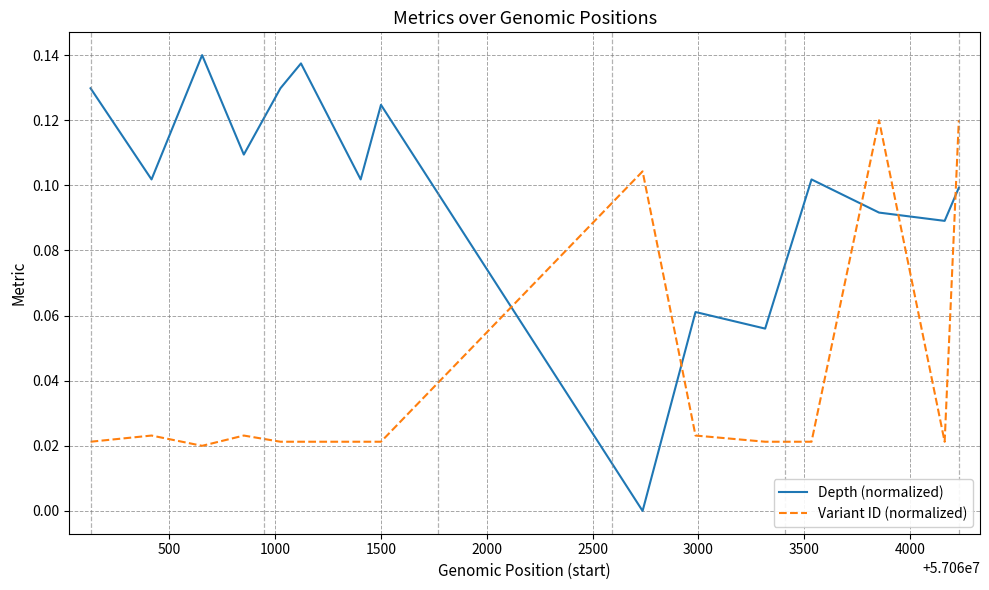

List the series in order of their overall mean, highest first.

Depth (normalized), Variant ID (normalized)